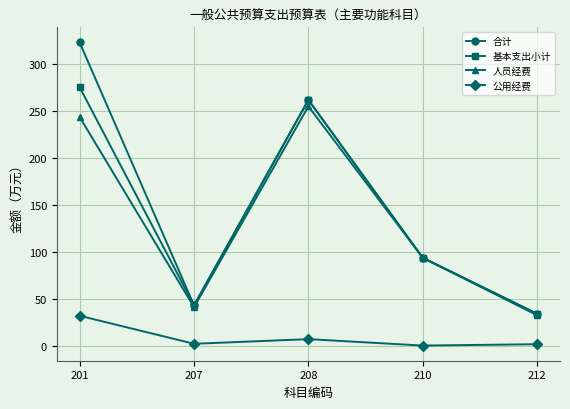

What are all the series names shown in the legend?

合计, 基本支出小计, 人员经费, 公用经费